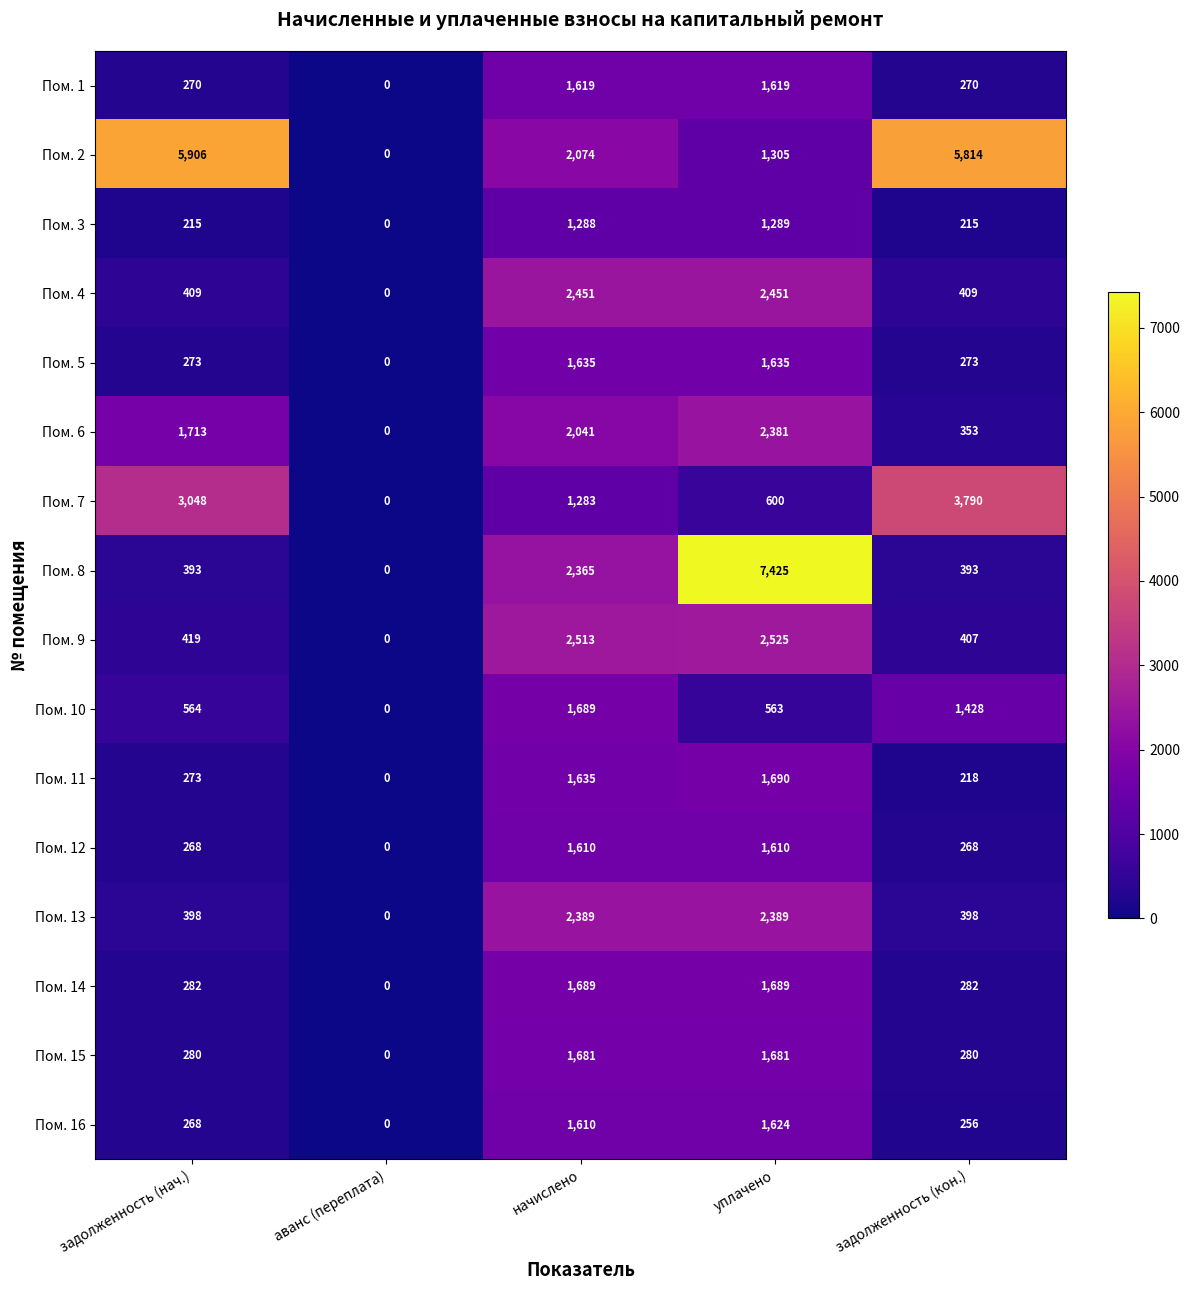

What is the total value across all series at задолженность (кон.)?

15054